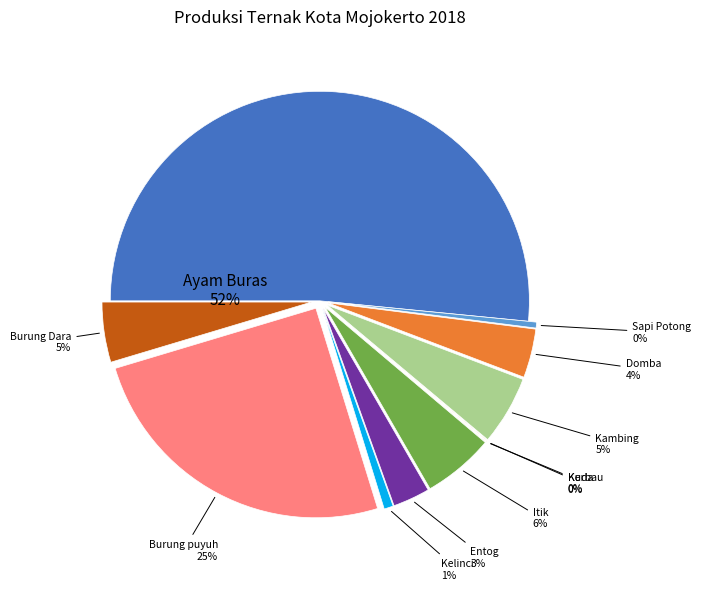

Is there any slice that represents more than half of the pie?

Yes